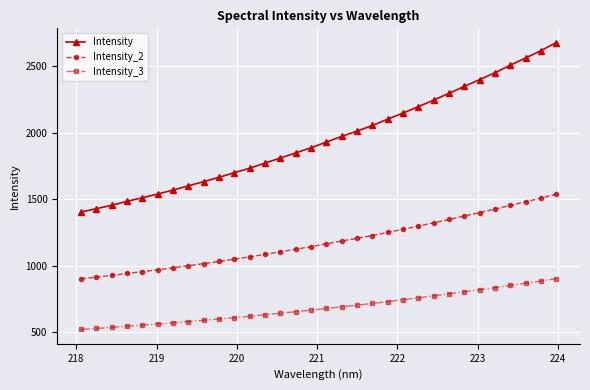

What is the value of the Intensity point at the 29th from the left?

2509.9